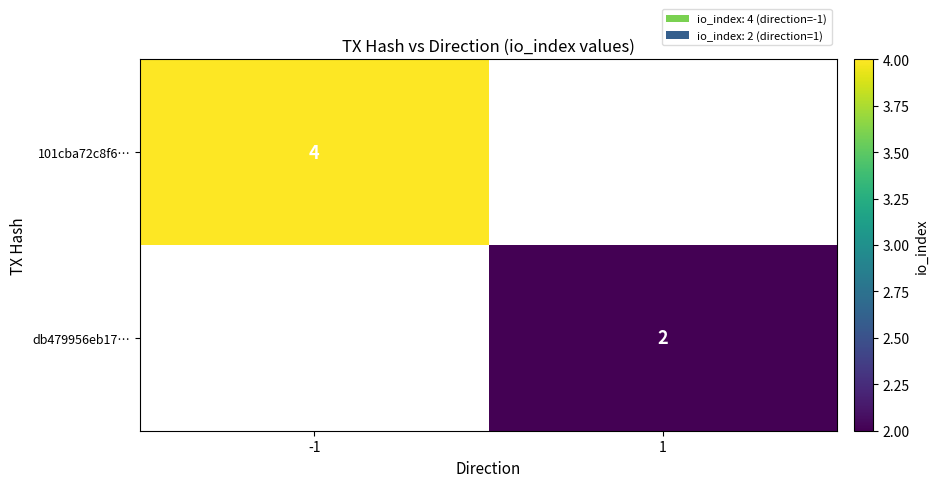

Is it true that db479956eb17… equals 2 at 1?

True